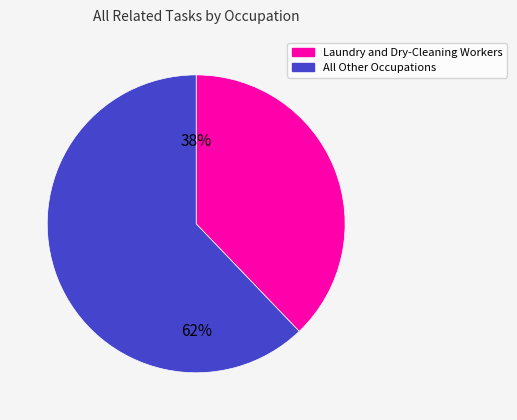

Does any single category account for the majority?

Yes